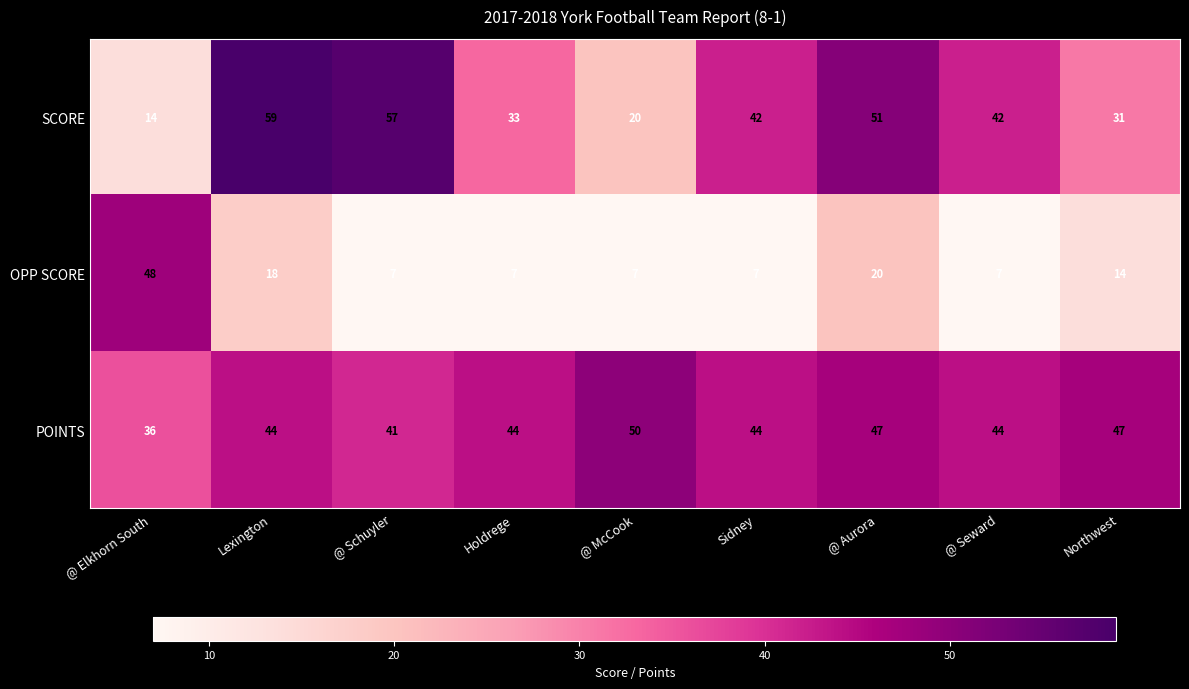

At how many categories does at least one series exceed 54?

2